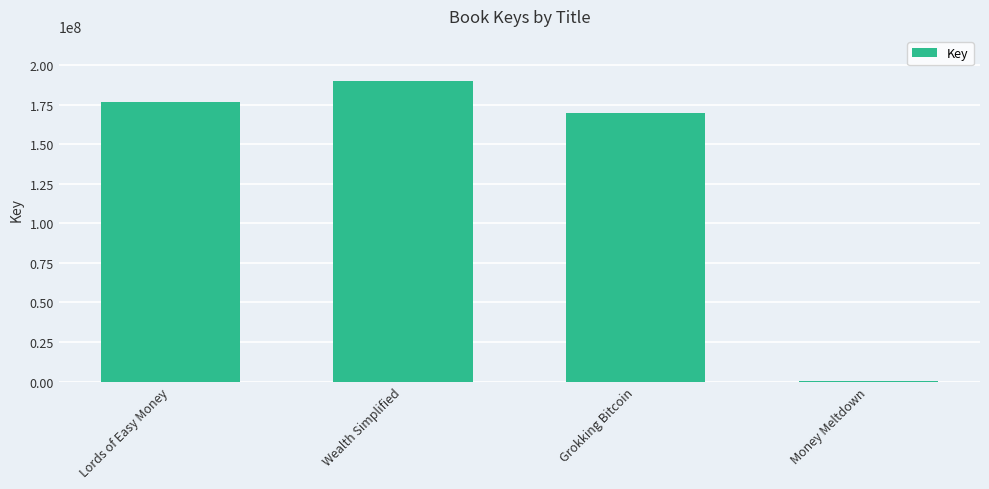

How many series are shown in this chart?

1